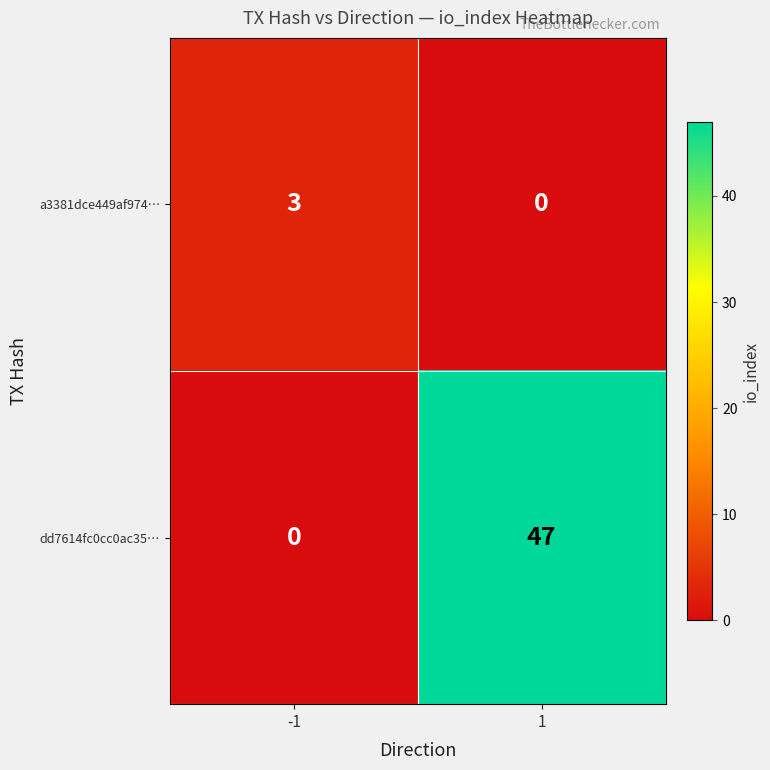

List the series in order of their peak value, lowest first.

a3381dce449af974…, dd7614fc0cc0ac35…